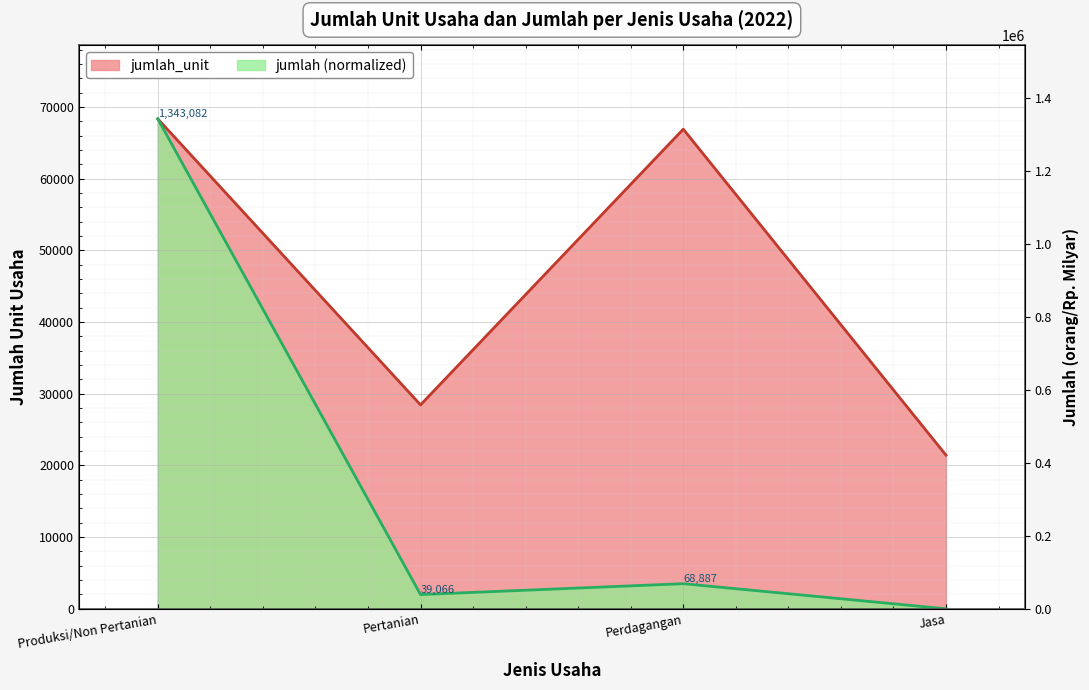

Reading right to left, transcribe all the data shown in this chart.

jumlah_unit: Jasa=21435.0	Perdagangan=66909.0	Pertanian=28449.0	Produksi/Non Pertanian=68346.0
jumlah: Jasa=0.0	Perdagangan=3505.5	Pertanian=1988.0	Produksi/Non Pertanian=68346.0